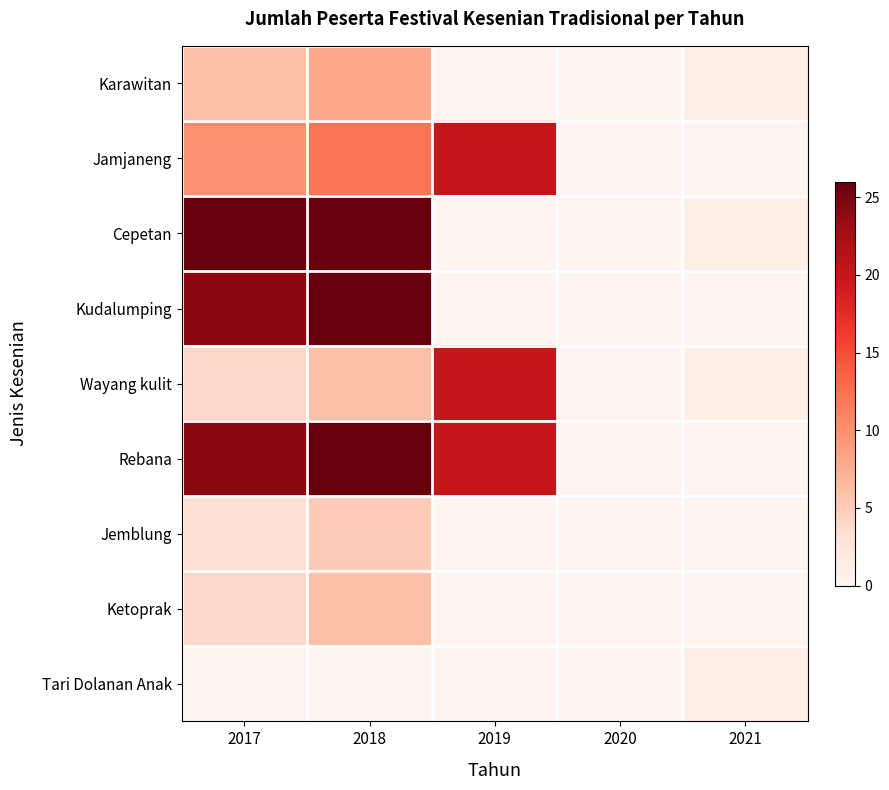

Reading left to right, extract all data points from this chart.

Karawitan: 2017=6	2018=8	2019=0	2020=0	2021=1
Jamjaneng: 2017=10	2018=12	2019=20	2020=0	2021=0
Cepetan: 2017=26	2018=26	2019=0	2020=0	2021=1
Kudalumping: 2017=24	2018=26	2019=0	2020=0	2021=0
Wayang kulit: 2017=4	2018=6	2019=20	2020=0	2021=1
Rebana: 2017=24	2018=26	2019=20	2020=0	2021=0
Jemblung: 2017=3	2018=5	2019=0	2020=0	2021=0
Ketoprak: 2017=4	2018=6	2019=0	2020=0	2021=0
Tari Dolanan Anak: 2017=0	2018=0	2019=0	2020=0	2021=1